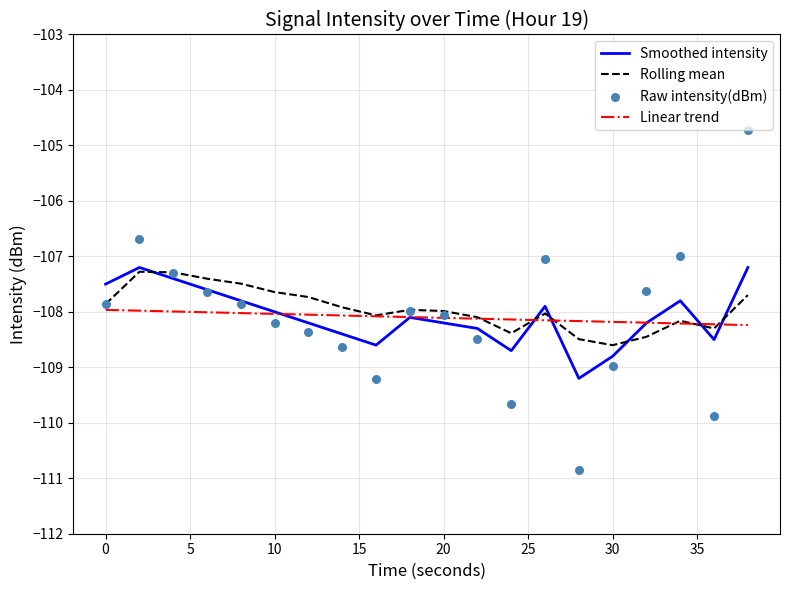

What is the lowest value of the Rolling mean series?

-108.6